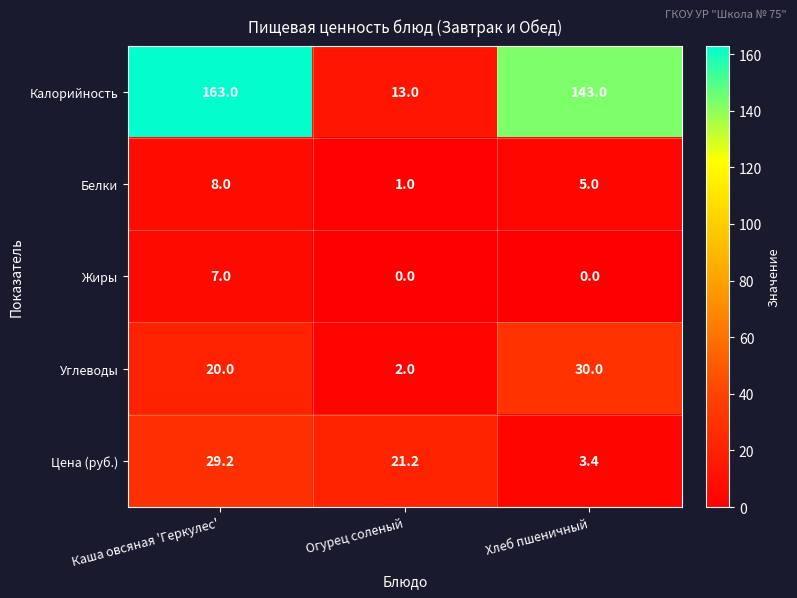

True or false: Белки has a value of 12.1 at Каша овсяная 'Геркулес'.

False